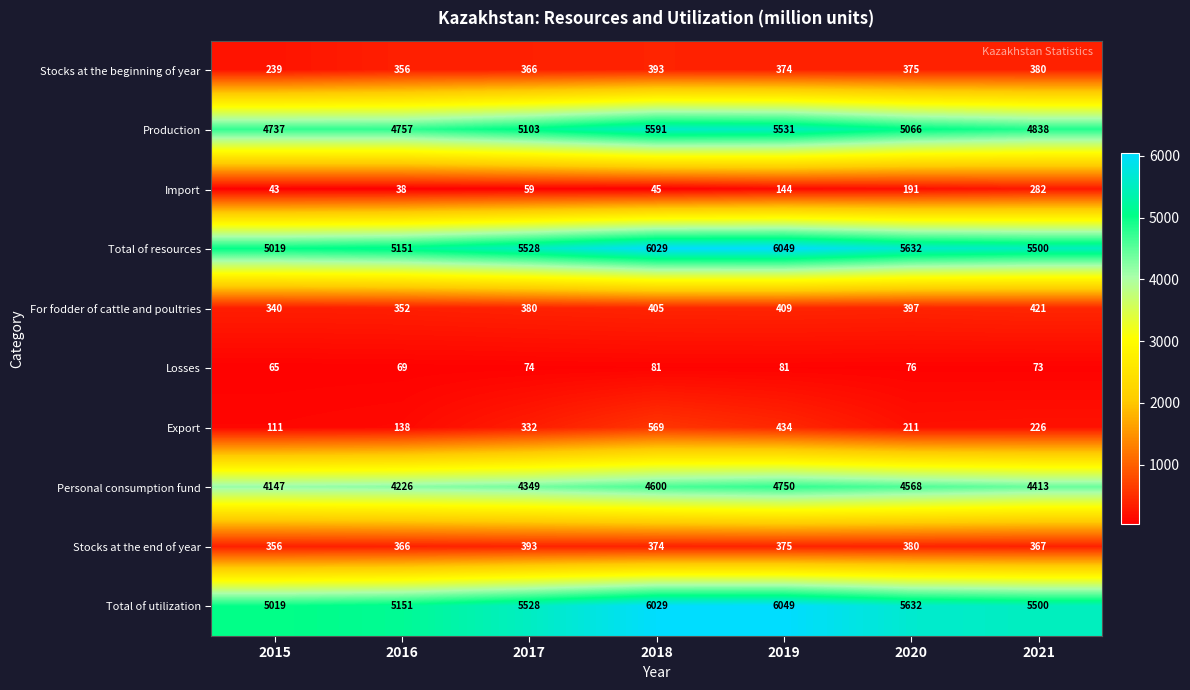

Which label corresponds to the largest value in the chart?

2019